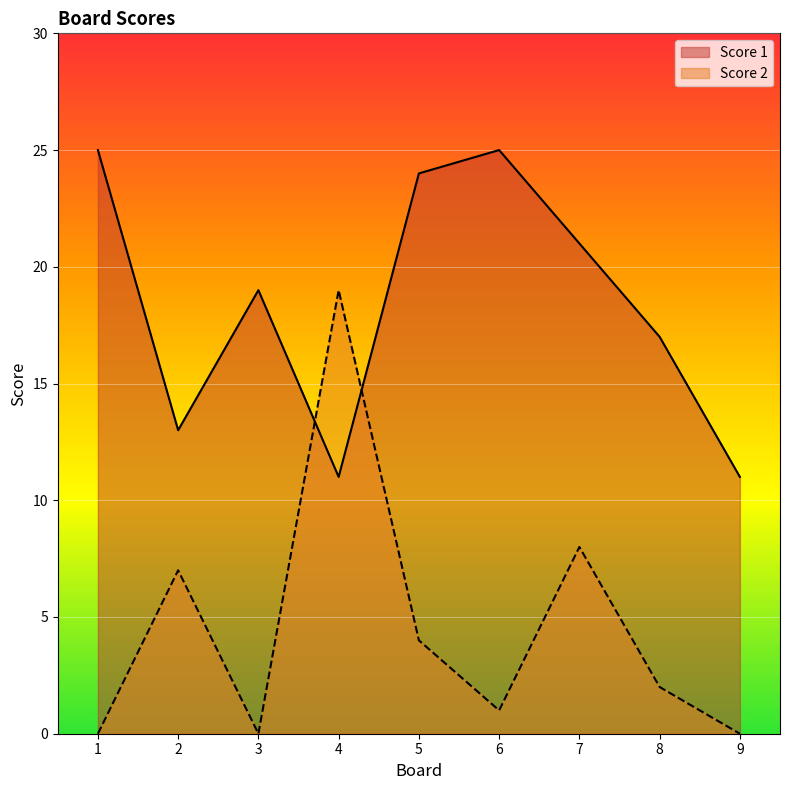

True or false: Score 2 has more than 1 points higher than both neighbors.

True